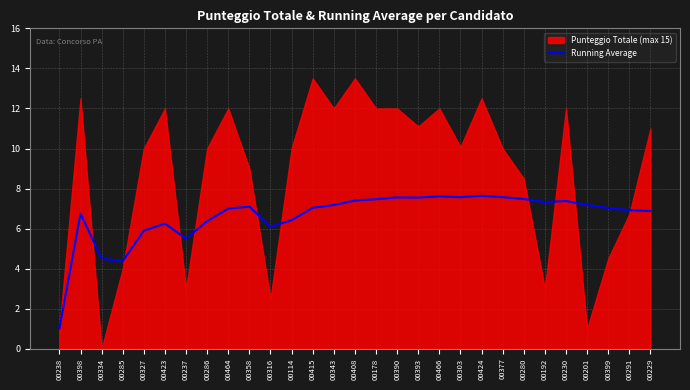

Where does the data first go above 7?

00358